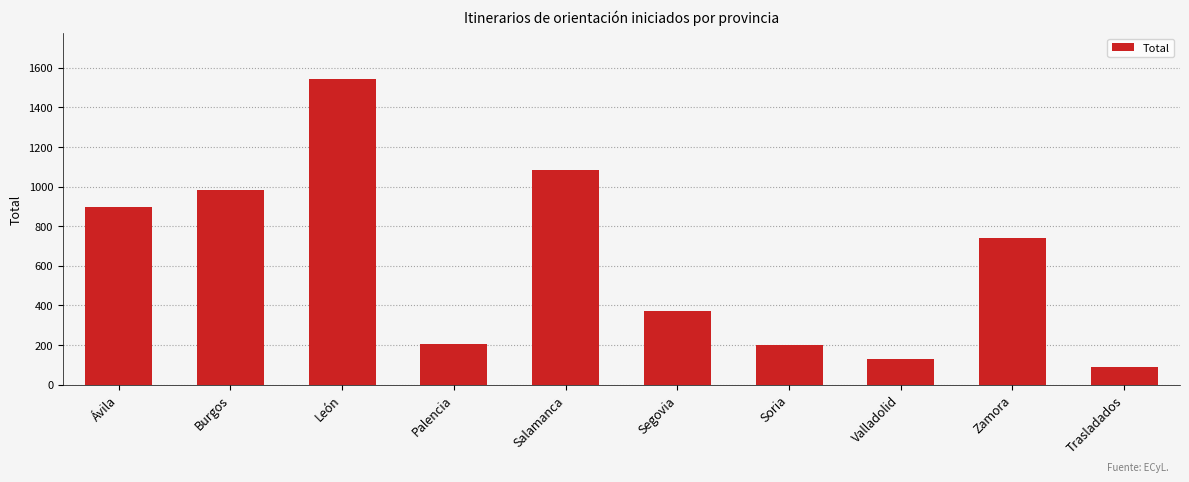

What is the minimum value shown in the chart?

91